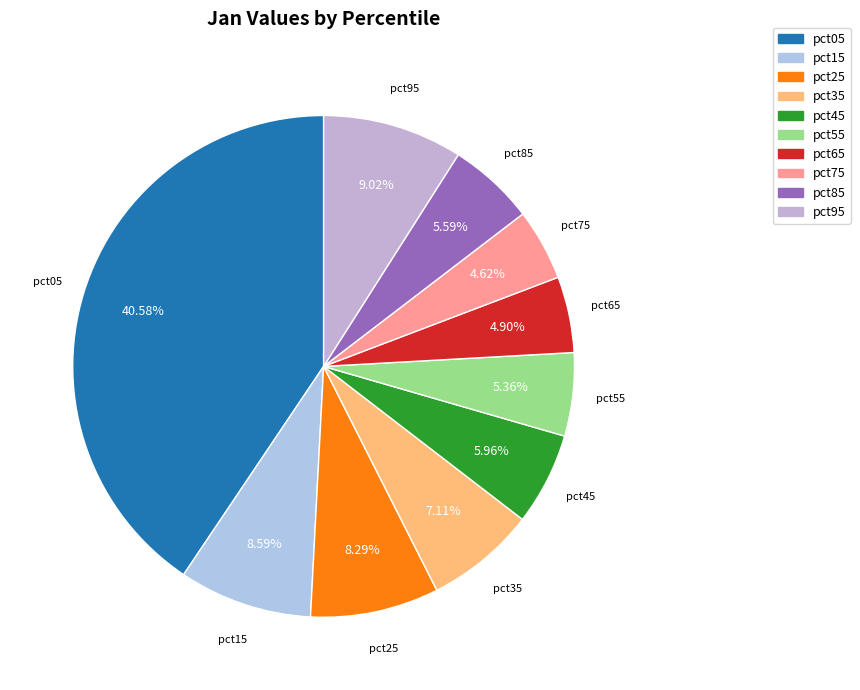

Count the number of slices in the pie.

10